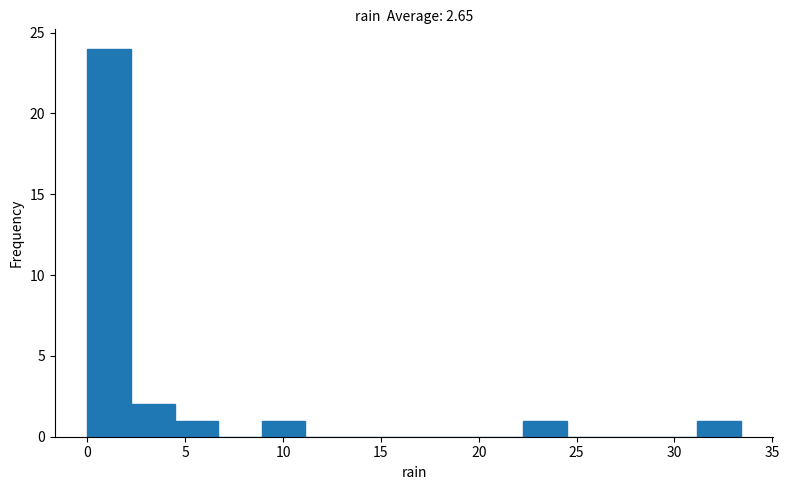

Reading left to right, list every bar in this chart as the range it spans on the x-axis followed by its height. Neither the bar edges nor the heights are printed on the chart, so give them approximately, as read against the axes.

0.0 to 2.0: 24
2.0 to 4.5: 2
4.5 to 6.5: 1
6.5 to 9.0: 0
9.0 to 11.0: 1
11.0 to 13.5: 0
13.5 to 15.5: 0
15.5 to 18.0: 0
18.0 to 20.0: 0
20.0 to 22.5: 0
22.5 to 24.5: 1
24.5 to 26.5: 0
26.5 to 29.0: 0
29.0 to 31.0: 0
31.0 to 33.5: 1